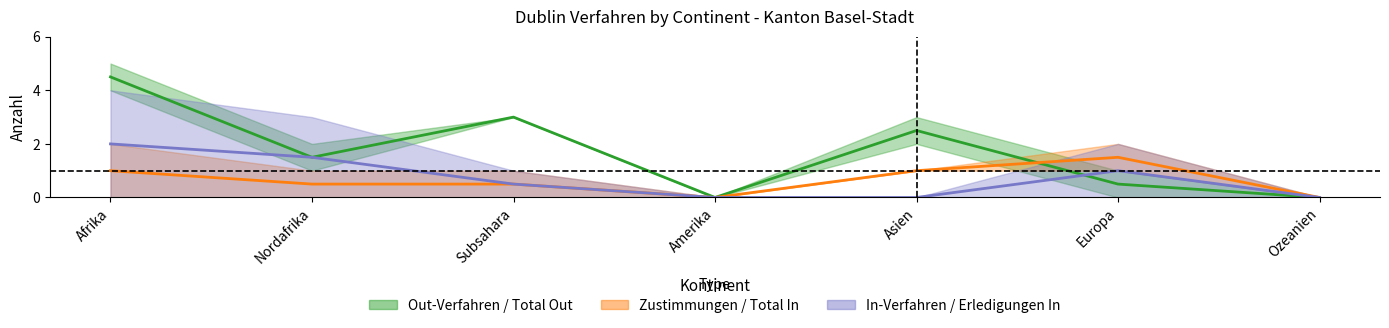

Between which two adjacent categories do Total Erledigungen In (col_10) and Total Erledigungen Out (col_4) first intersect?

Asien and Europa